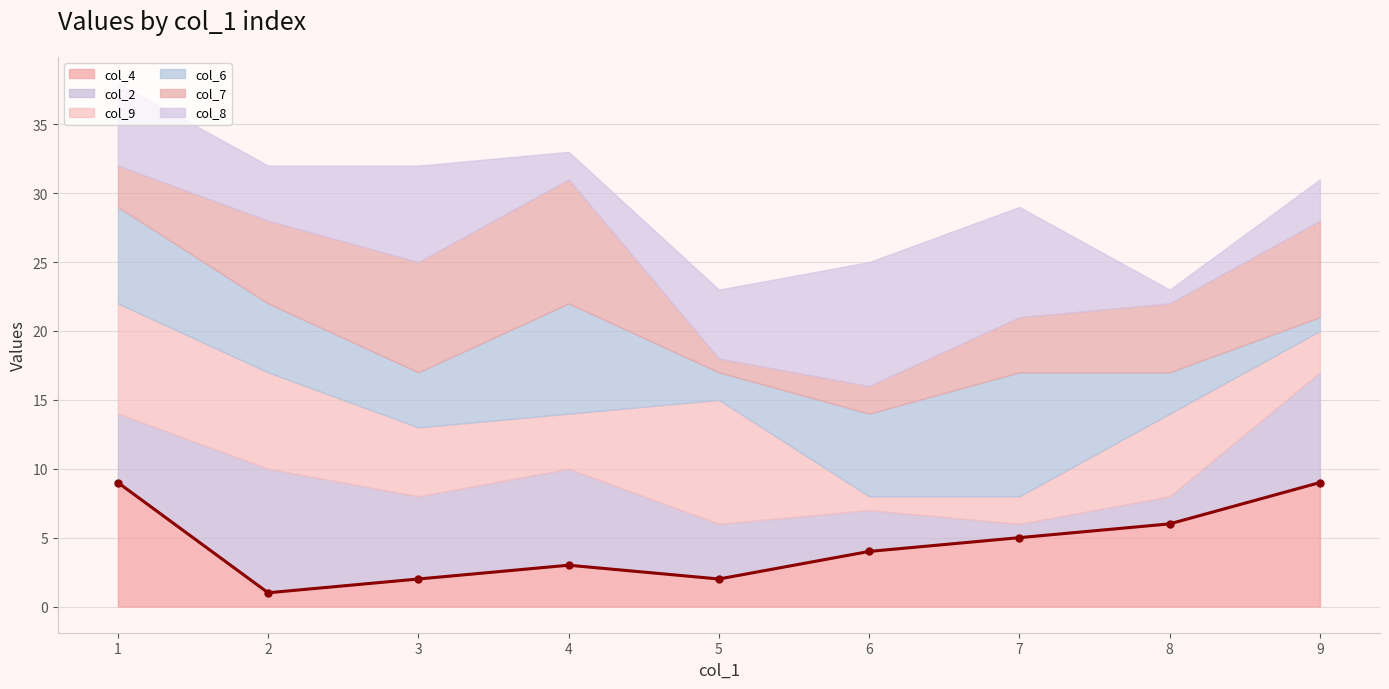

Does the chart display data point markers on the line(s)?

Yes